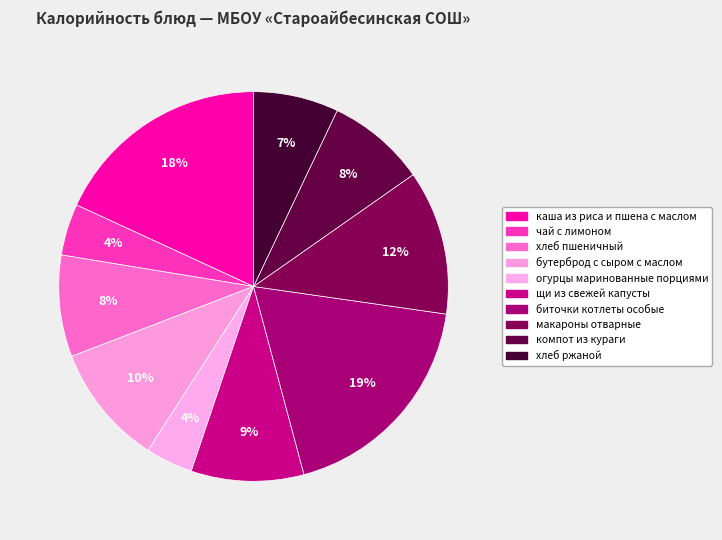

Does чай с лимоном represent more than half of the total?

No